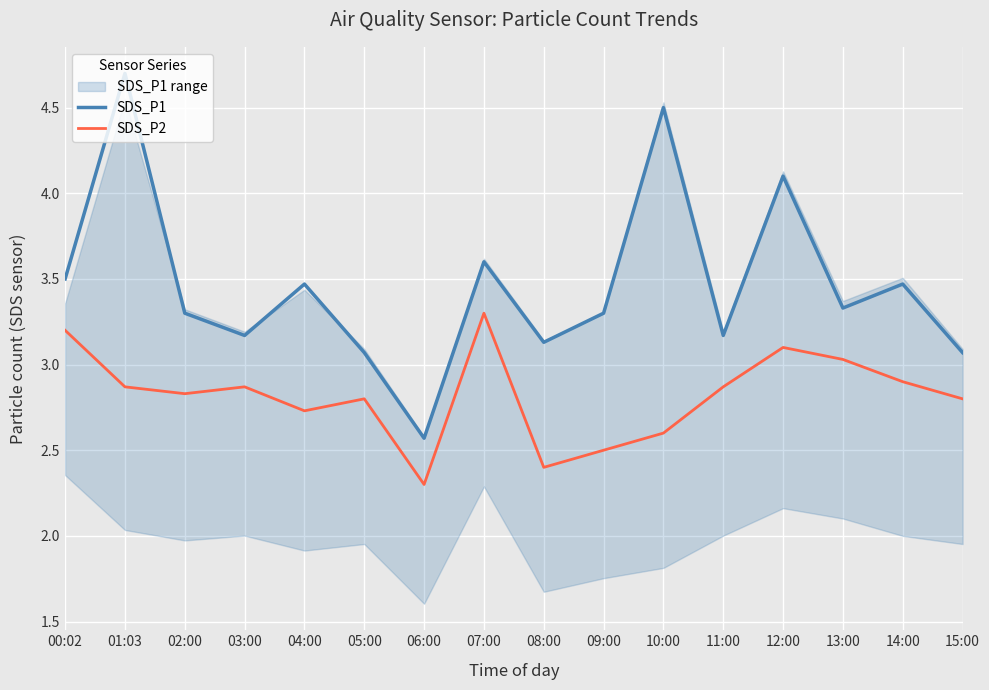

At which label is SDS_P1 closest to 3?

05:00